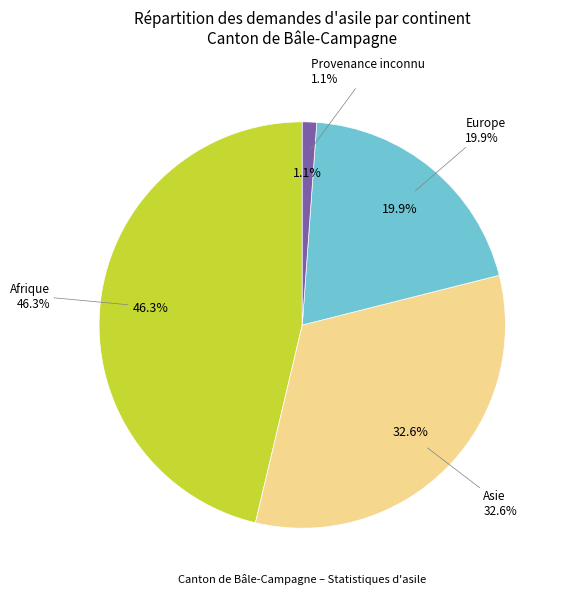

To the nearest percent, what is the average slice percentage?

25%